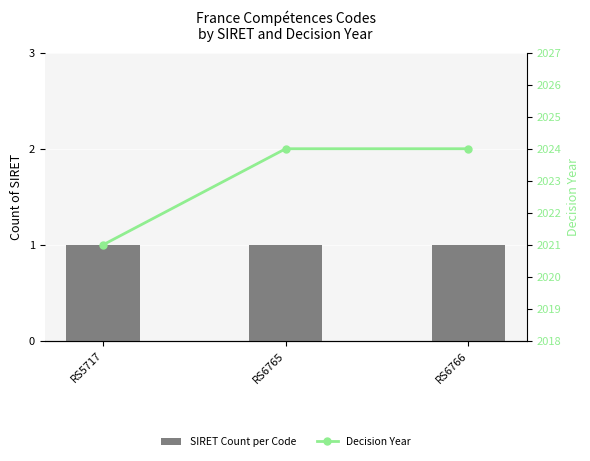

List the series in order of their peak value, highest first.

Decision Year, SIRET Count per Code